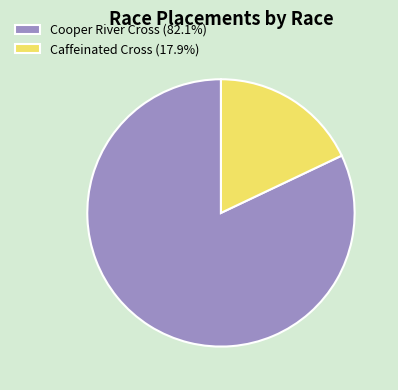

Approximately how many times larger is the value at Cooper River Cross (82.1%) compared to Caffeinated Cross (17.9%)?

4.6